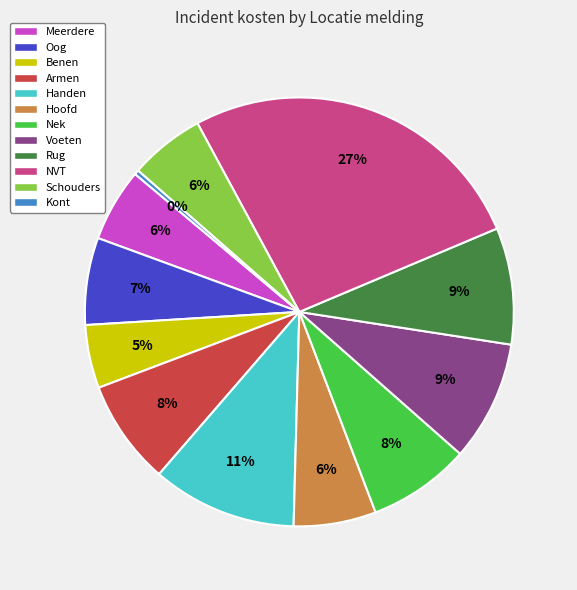

Count the number of slices in the pie.

12